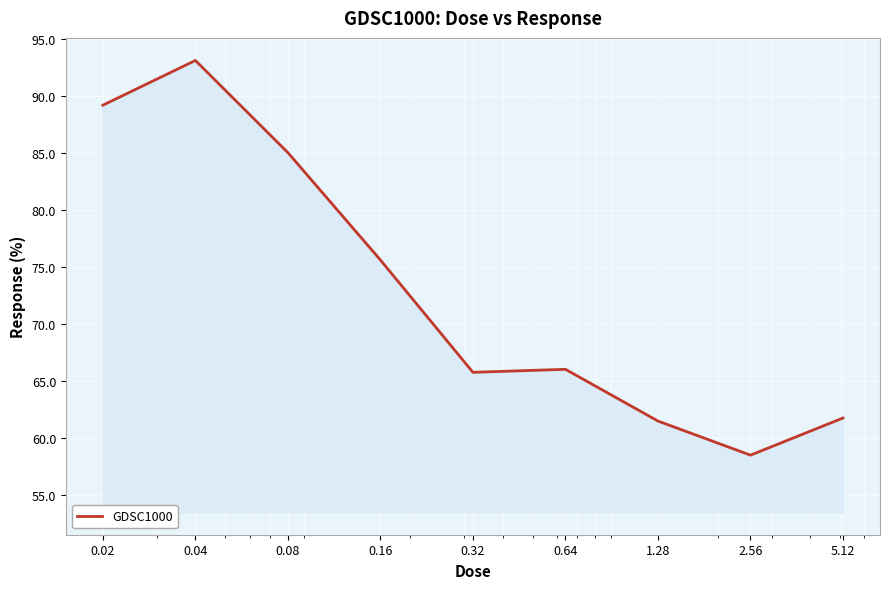

What is the smallest value displayed?

58.5